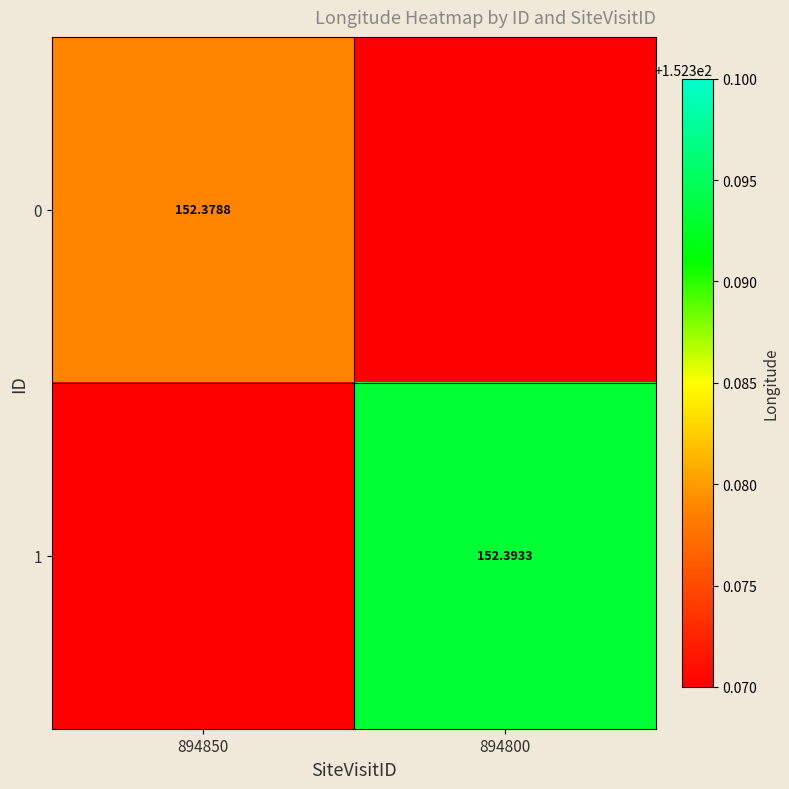

The 0 series shows 68.2 at 894850. True or false?

False